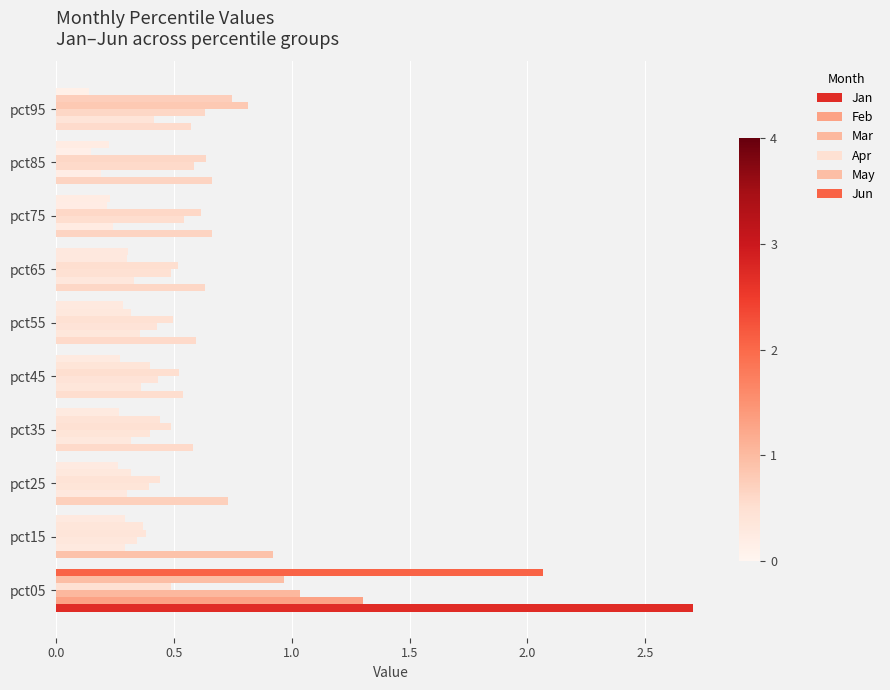

How many data points does each series have?

10